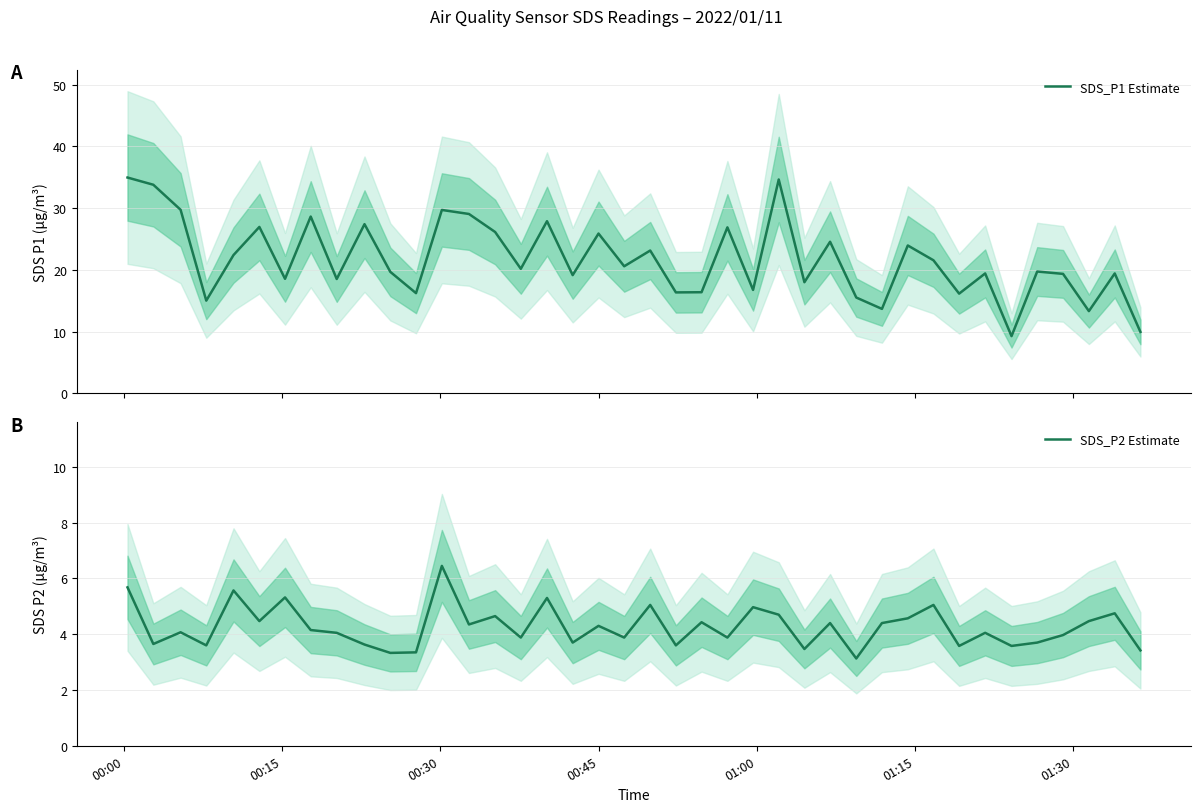

How many interior local valleys does the SDS_P1 Estimate series have?

14